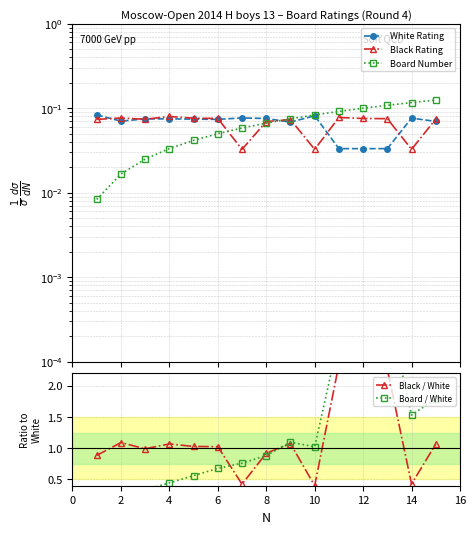

True or false: White Rating and Black / White intersect in this chart.

False